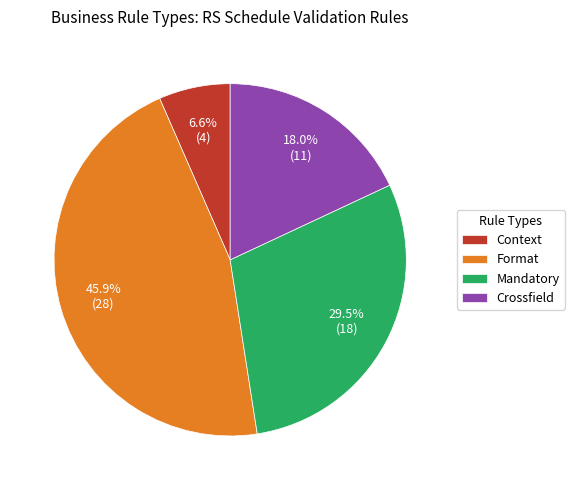

Do Mandatory and Format together represent more than half of the pie?

Yes